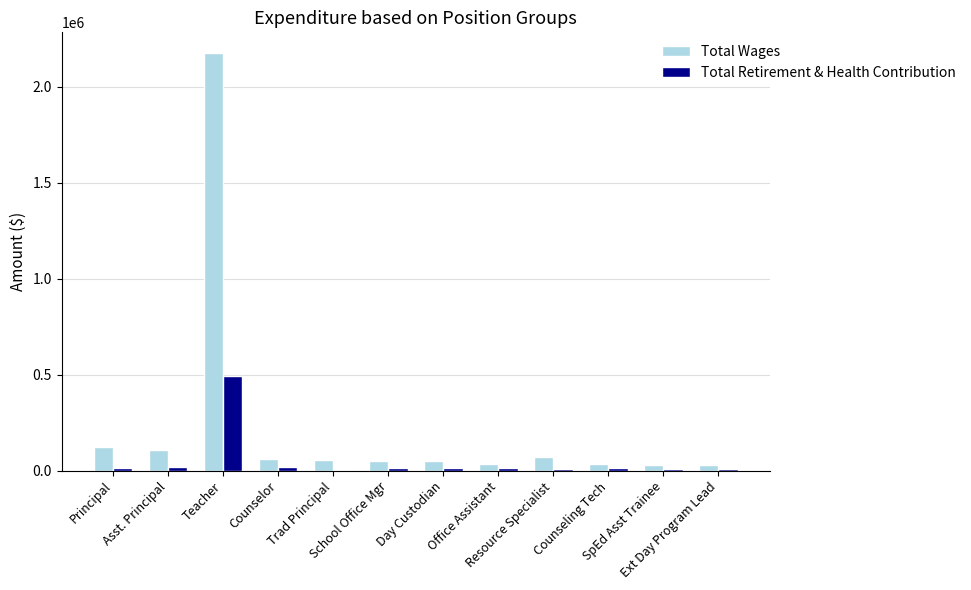

Is it true that Total Retirement & Health Contribution equals 8157 at SpEd Asst Trainee?

True